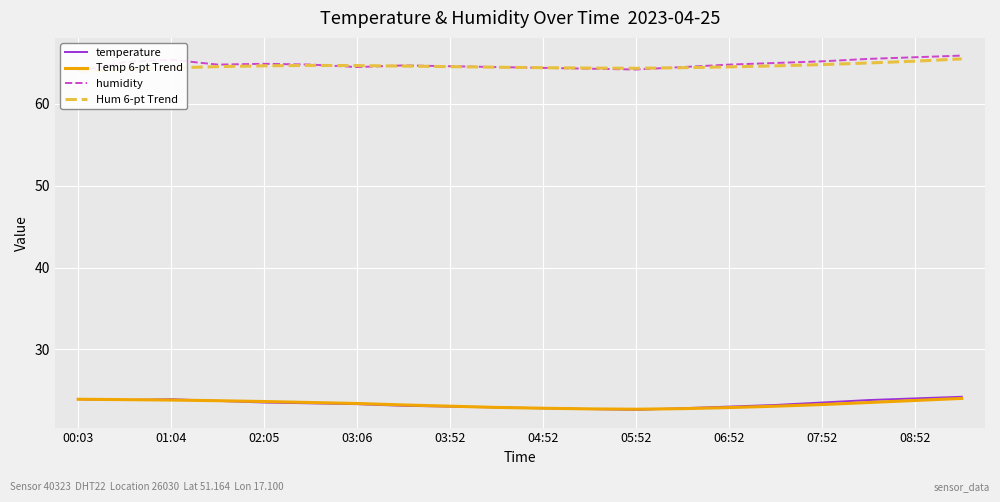

What is the maximum value for Temp 6-pt Trend?

24.0